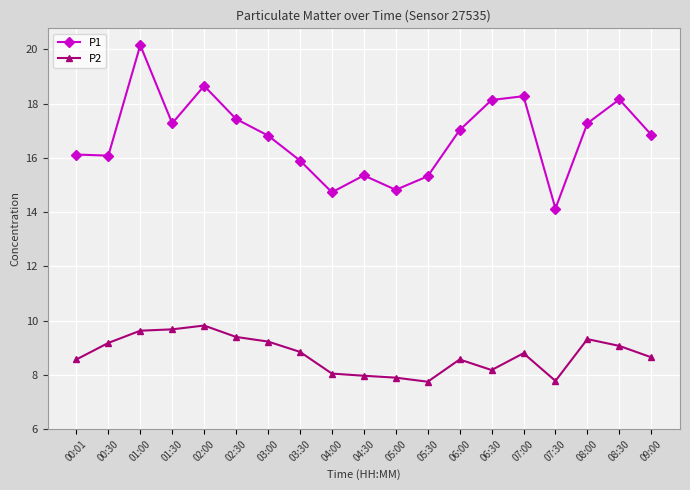

At which category is the sum across all series the highest?

01:00